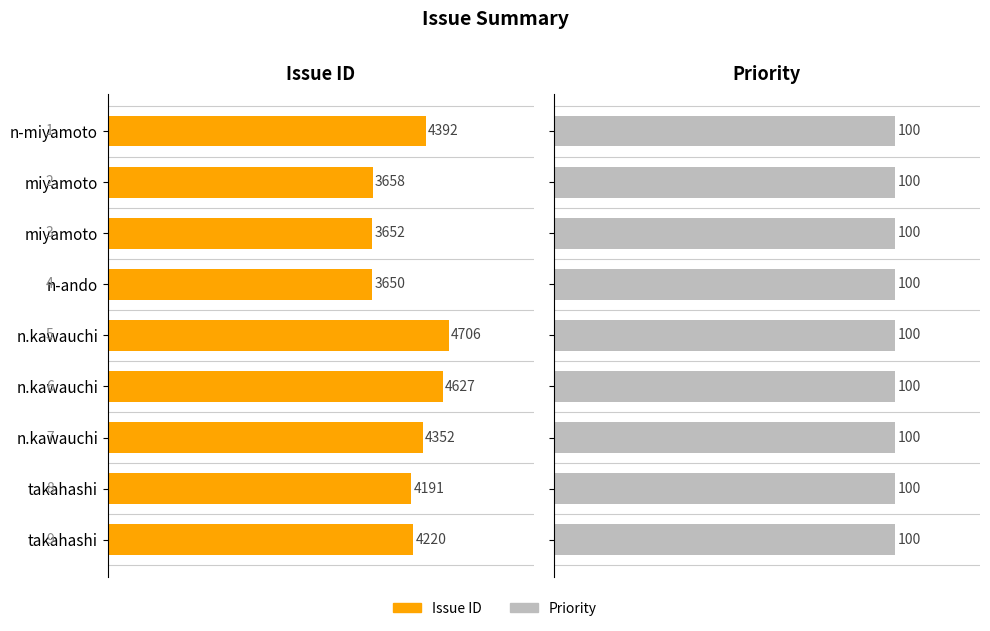

What is the value of the Issue ID bar at the 4th from the left?

3650.0